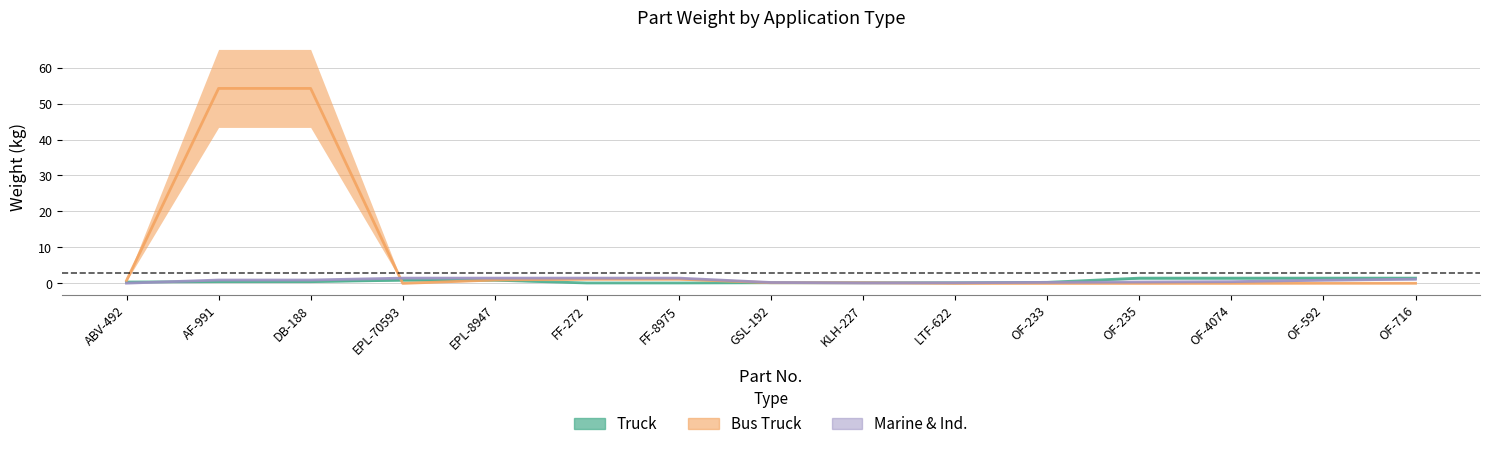

What is the sum of the Marine & Ind. values at OF-716 and EPL-8947?

2.7